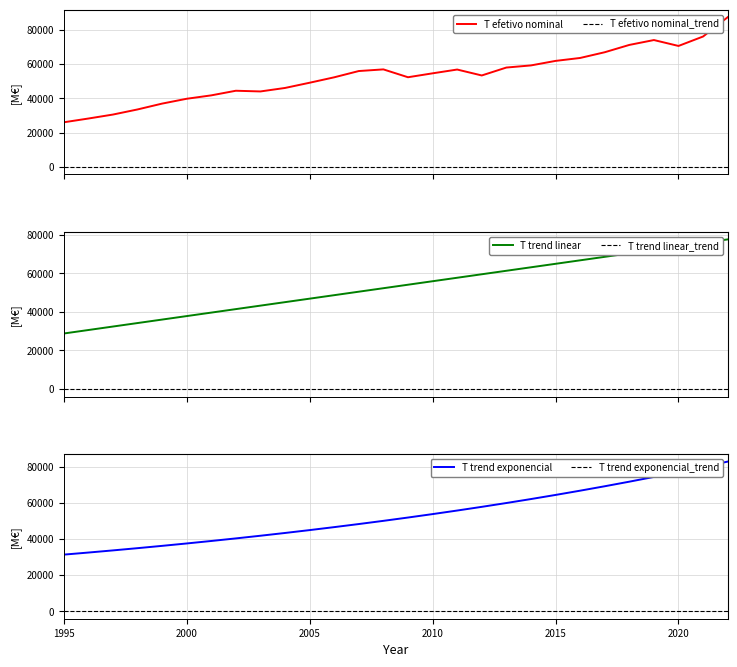

What are all the series names shown in the legend?

T efetivo nominal, T trend linear, T trend exponencial